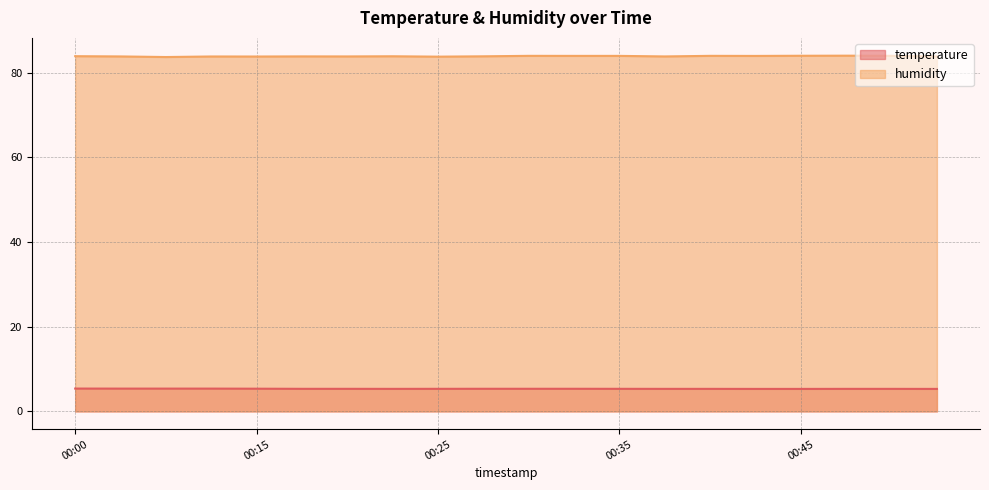

Rank the series by their average value, from lowest to highest.

temperature, humidity